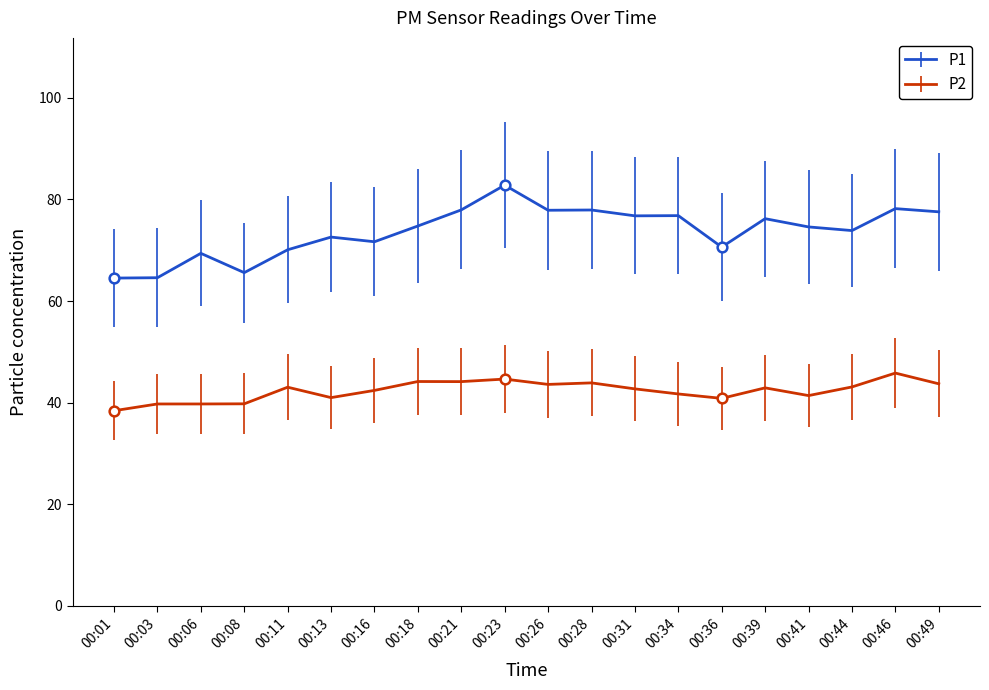

Is it true that P1 equals 69.4 at 00:06?

True